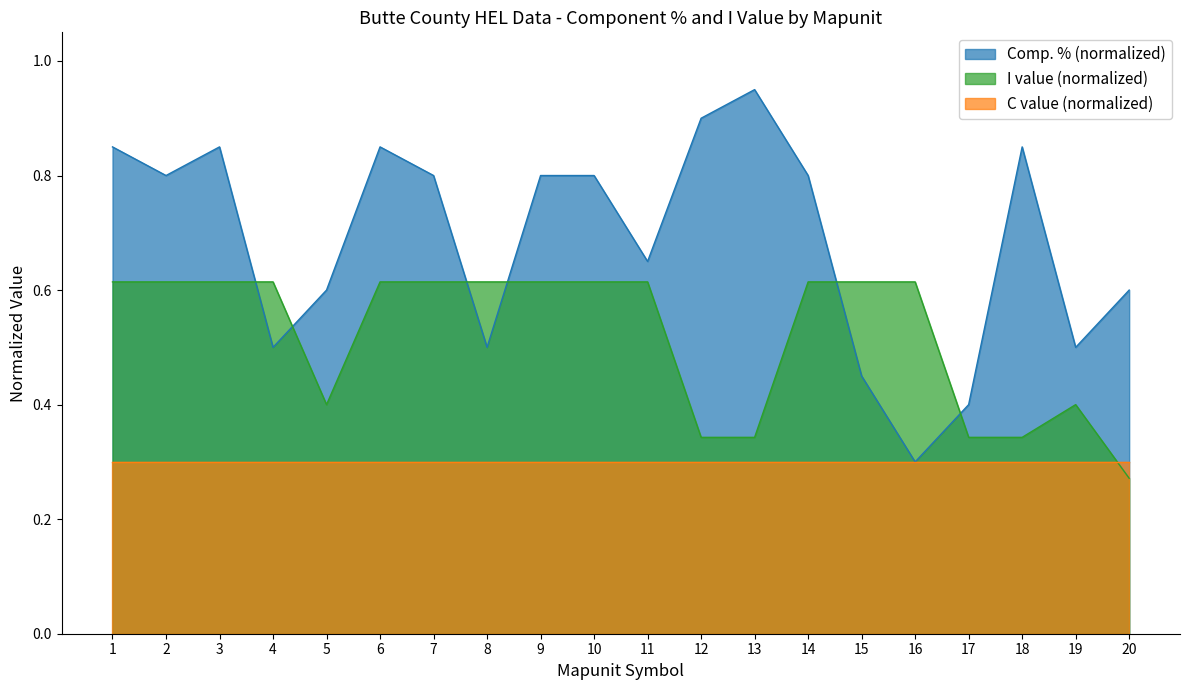

What is the average value of the I value series?

0.5